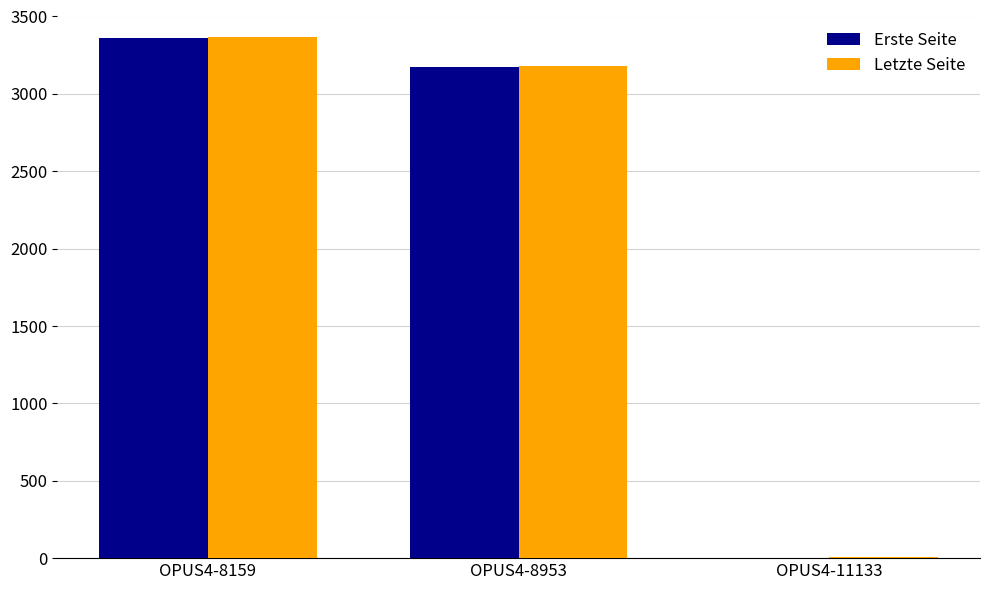

At which label is Erste Seite closest to 1682?

OPUS4-8953